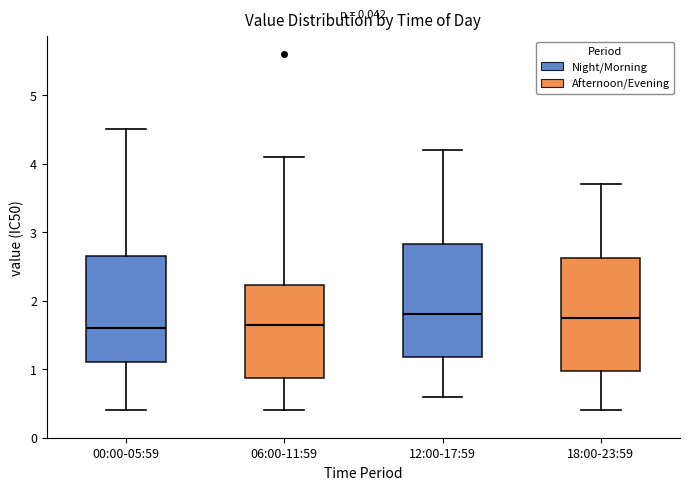

Reading left to right, read every box against the y-axis: the position of its median line, the range the box covers, and the ends of its whiskers. The values are not printed on the chart, so give them approximately, as read against the axis.

00:00-05:59: median 1.6, box 1.1 to 2.7, whiskers 0.4 to 4.5
06:00-11:59: median 1.7, box 0.9 to 2.2, whiskers 0.4 to 4.1
12:00-17:59: median 1.8, box 1.2 to 2.8, whiskers 0.6 to 4.2
18:00-23:59: median 1.8, box 1.0 to 2.6, whiskers 0.4 to 3.7